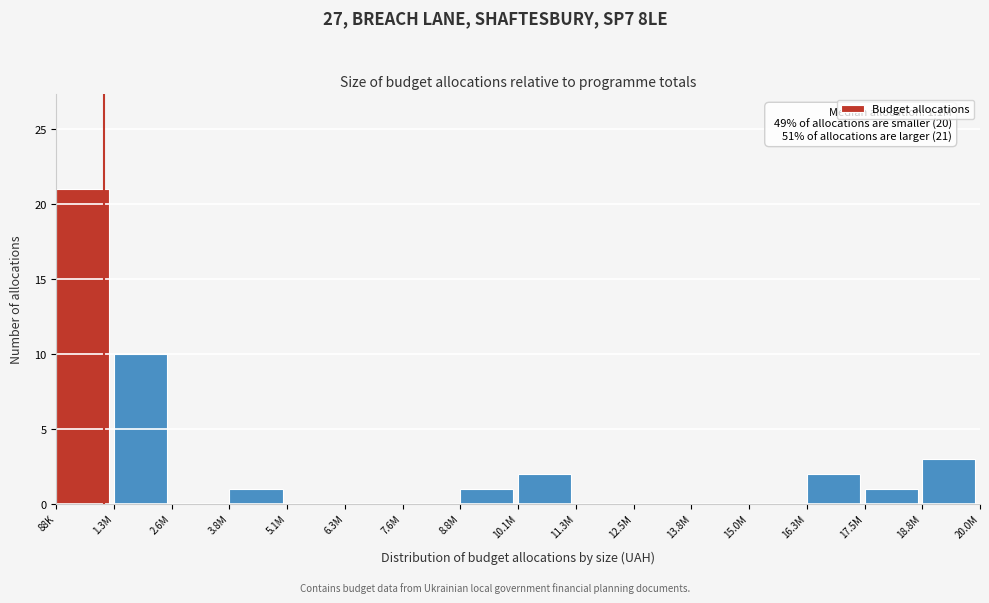

Reading left to right, list all the values displayed in this chart.

88K=21	1.3M=10	2.6M=0	3.8M=1	5.1M=0	6.3M=0	7.6M=0	8.8M=1	10.1M=2	11.3M=0	12.5M=0	13.8M=0	15.0M=0	16.3M=2	17.5M=1	18.8M=3